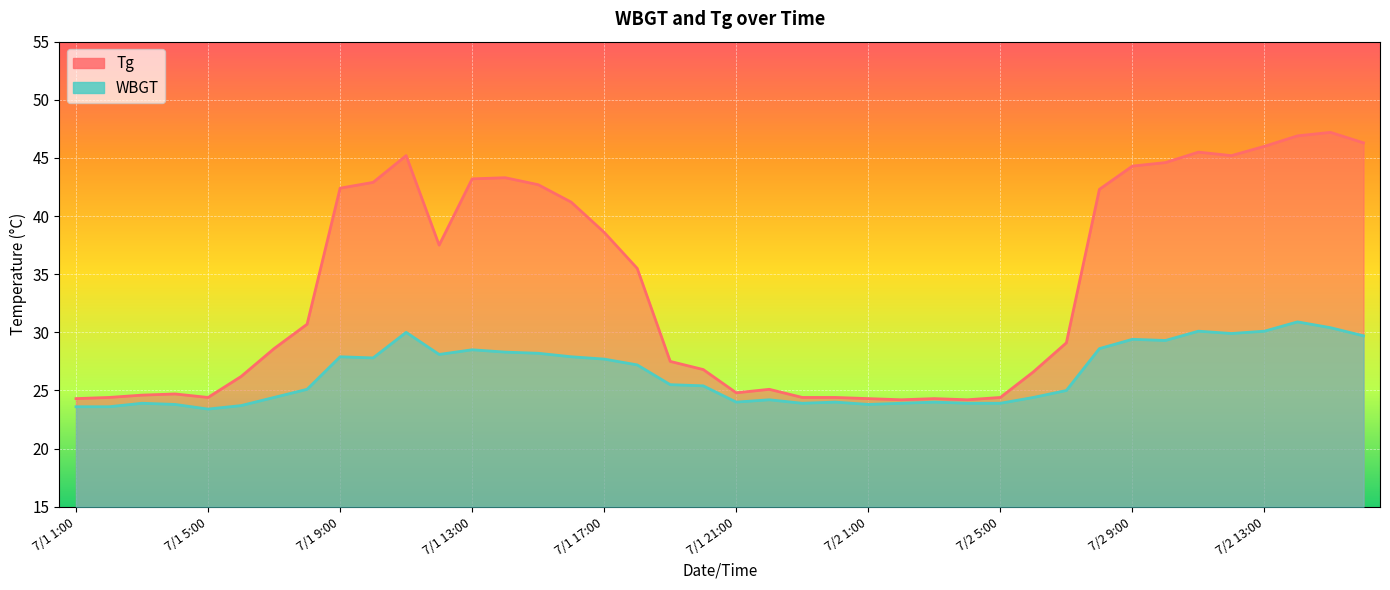

What is the maximum value for Tg?

47.2